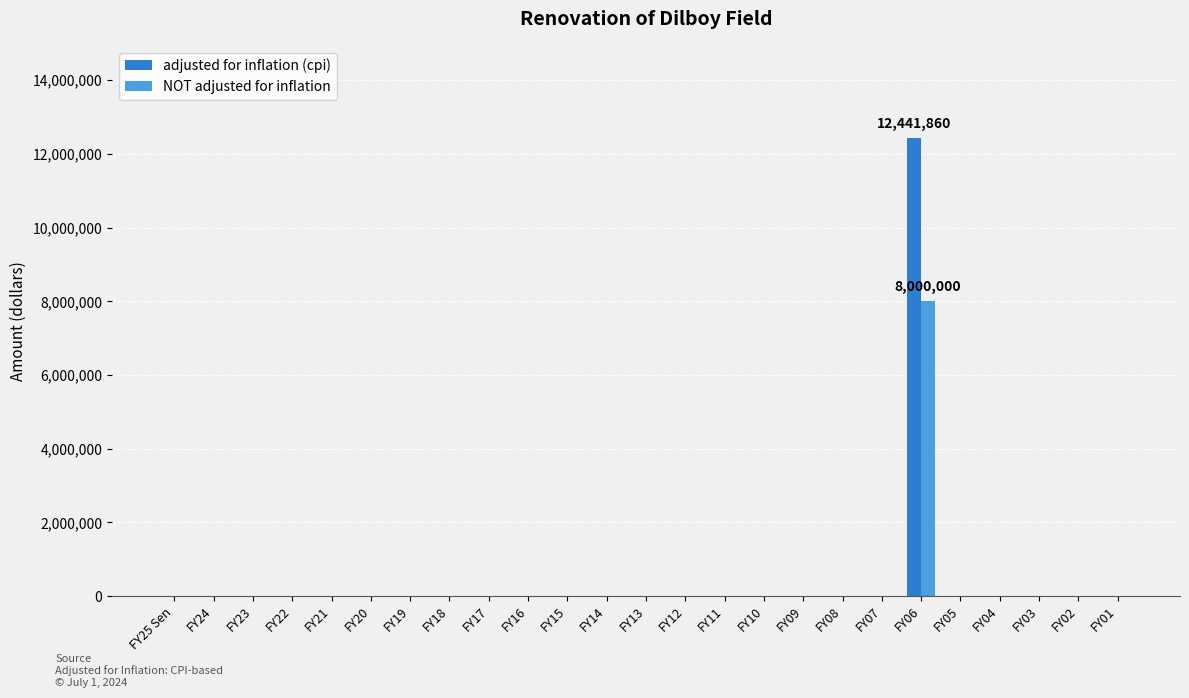

Is it true that NOT adjusted for inflation equals 4023358 at FY17?

False